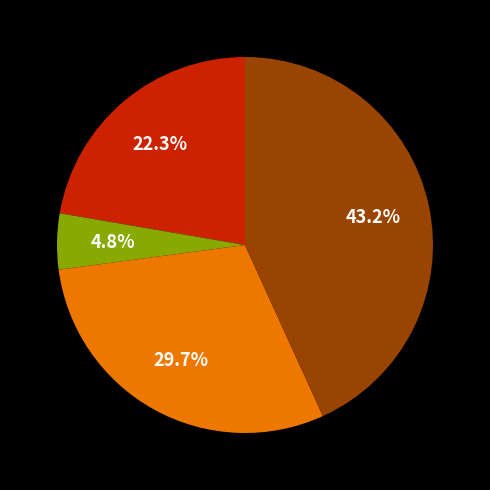

Is there any slice that represents more than half of the pie?

No